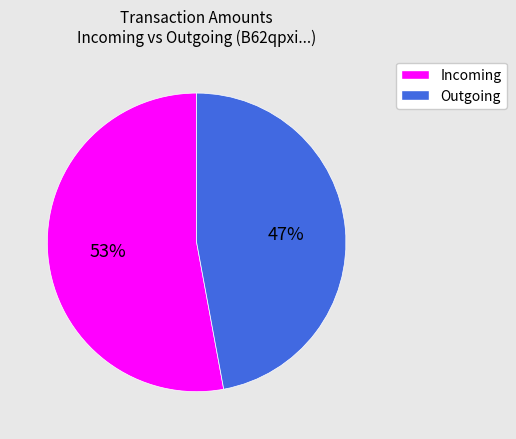

True or false: Incoming accounts for 42% of the total.

False